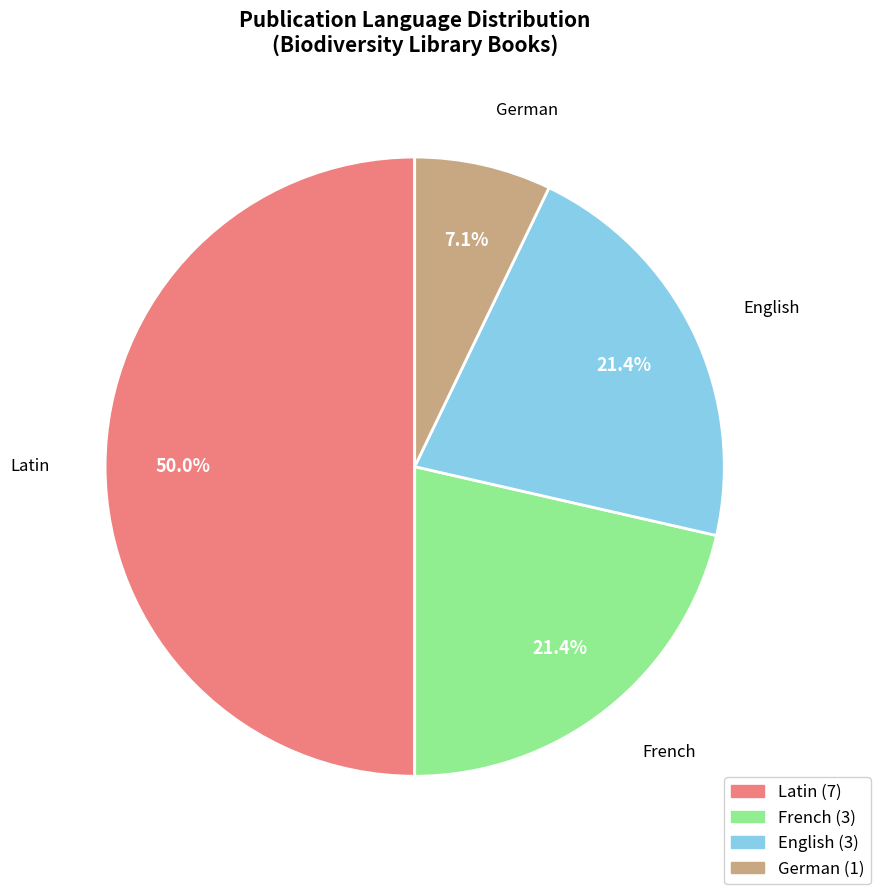

Which slice is the smallest?

German